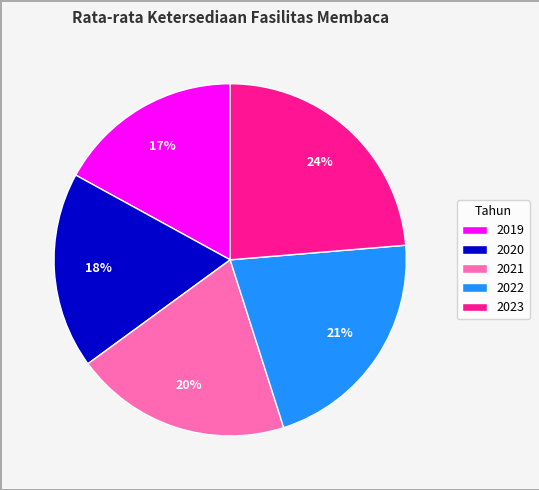

Rank the categories by value from lowest to highest.

2019, 2020, 2021, 2022, 2023